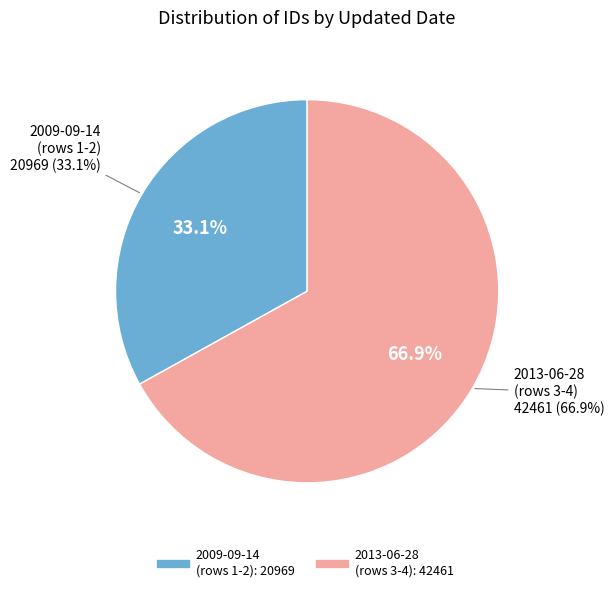

Is there any slice that represents more than half of the pie?

Yes